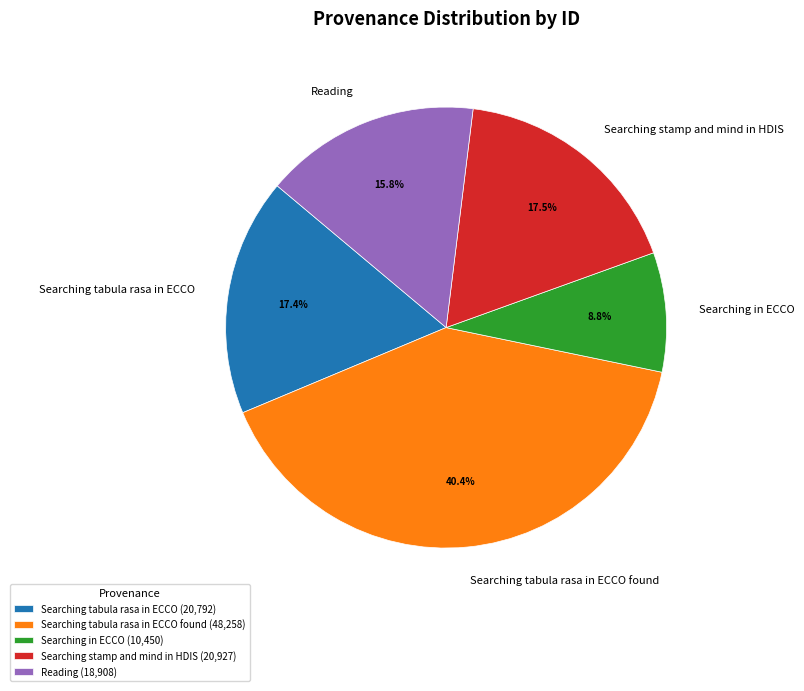

To the nearest percent, what is the combined percentage of Reading and Searching stamp and mind in HDIS?

33%